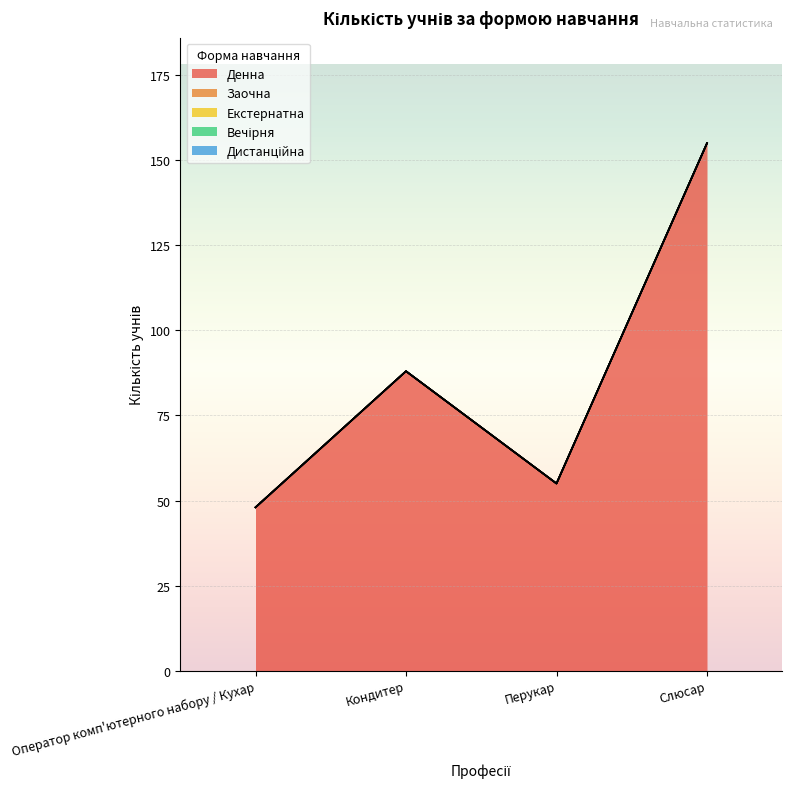

What value does the Денна series have at Кондитер, to the nearest 50?

100